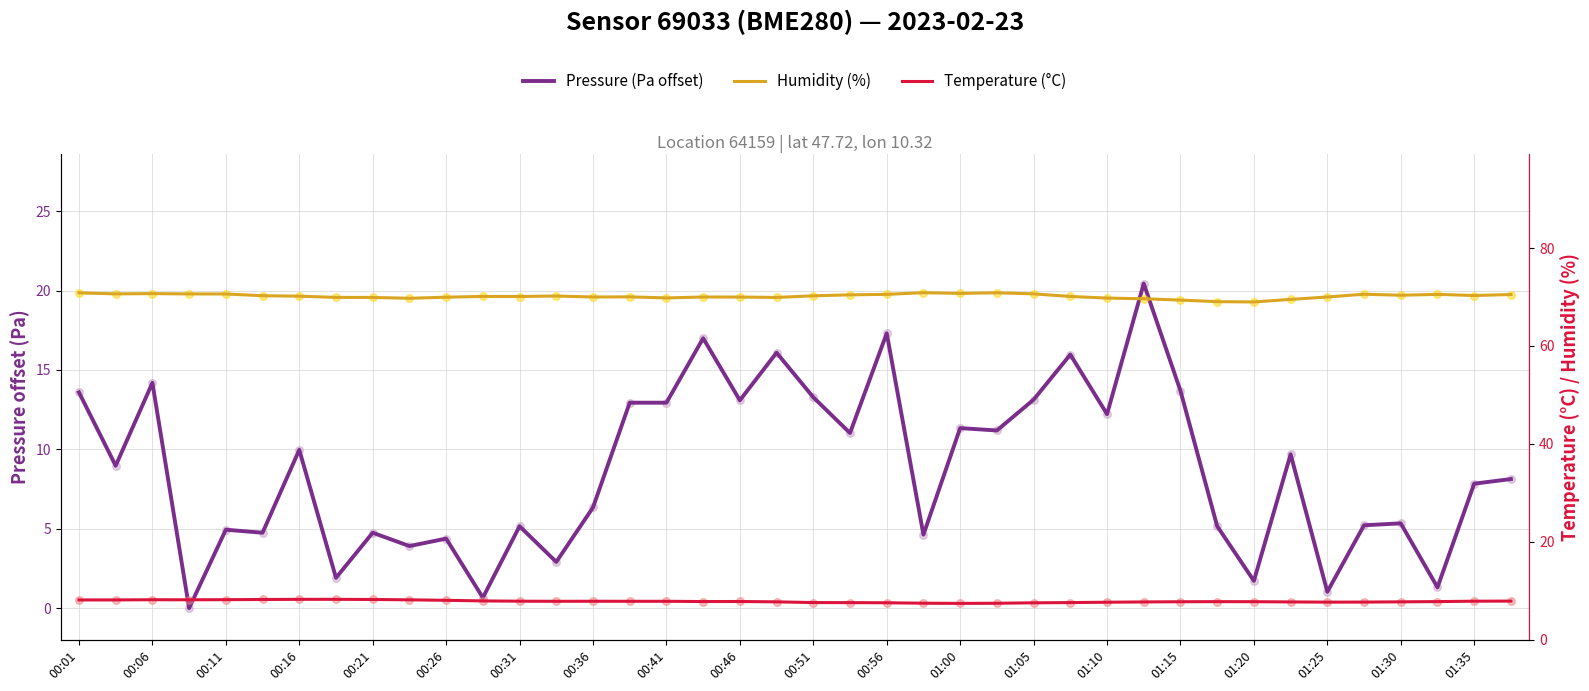

Which series has the largest Y range (max minus min)?

Pressure (Pa offset)